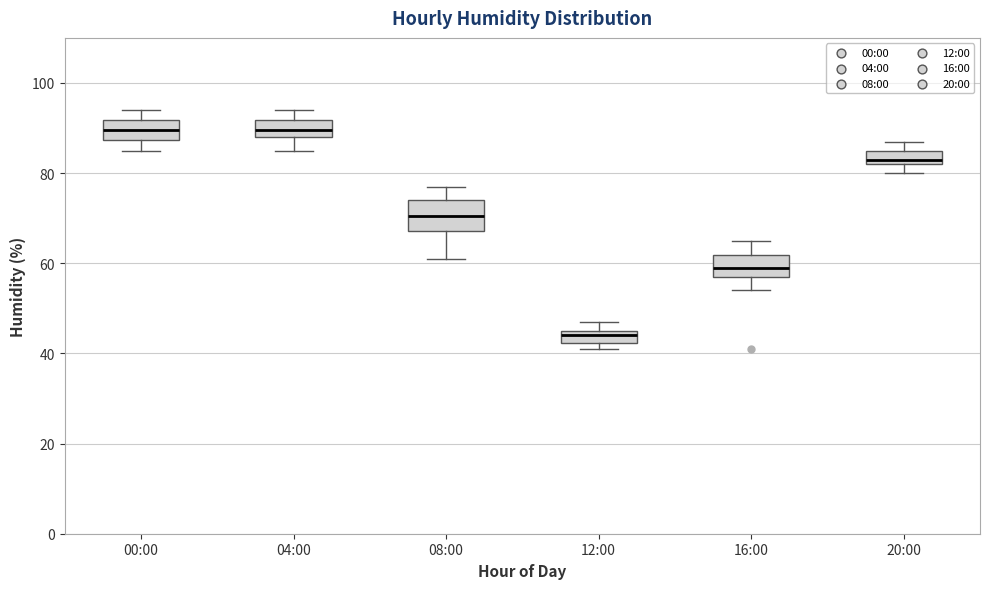

Which box has the lowest median line?

12:00